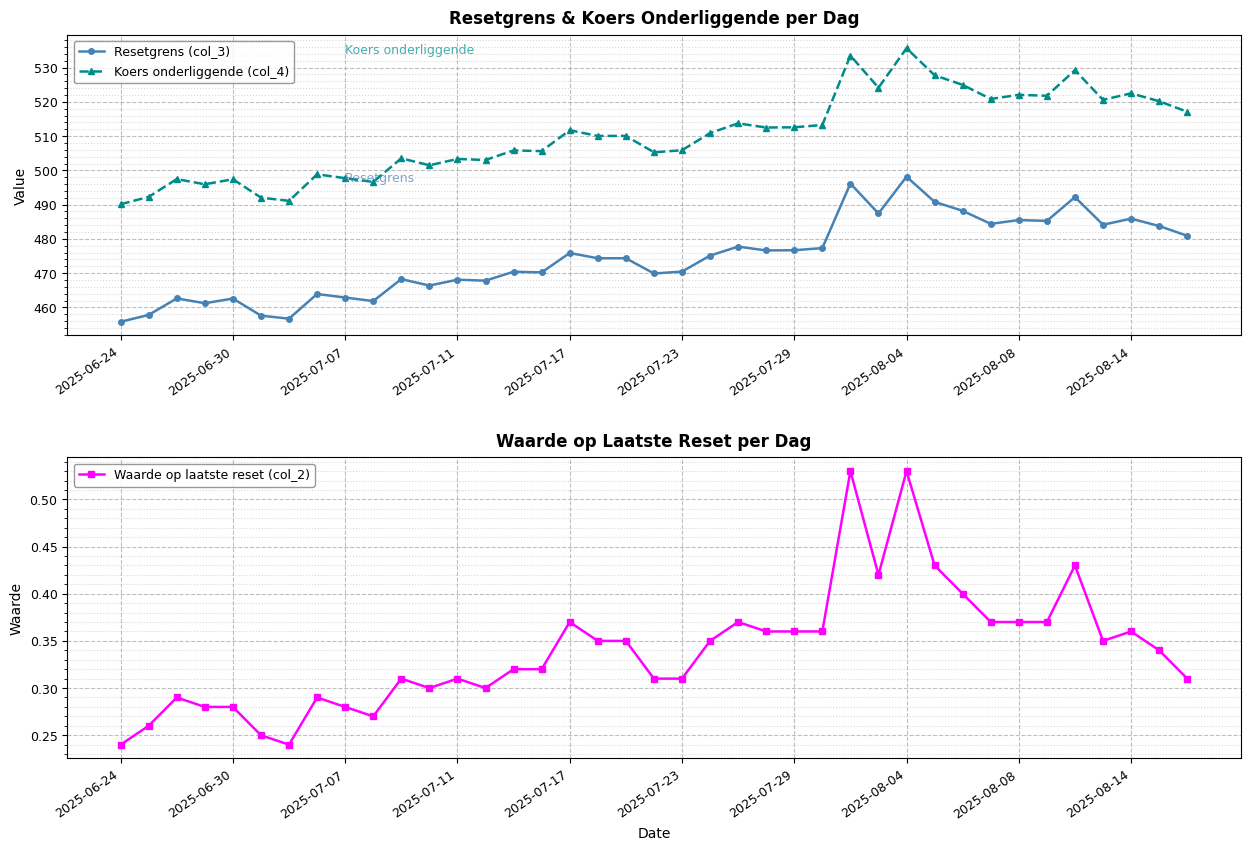

Is it true that Koers onderliggende (col_4) equals 856.9 at 2025-07-11?

False